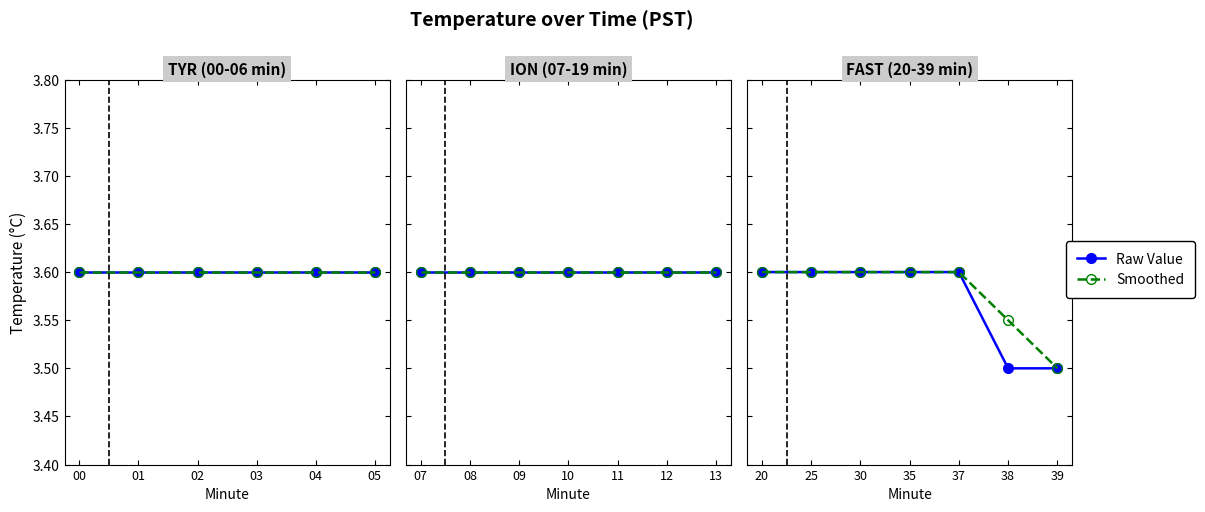

What is the value of the Raw Value point at the 5th from the left?

3.6